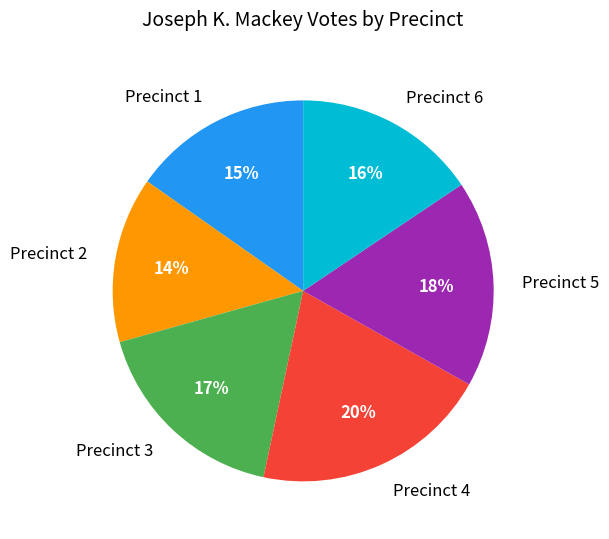

To the nearest percent, what is the difference between the largest and smallest slice percentages?

6%